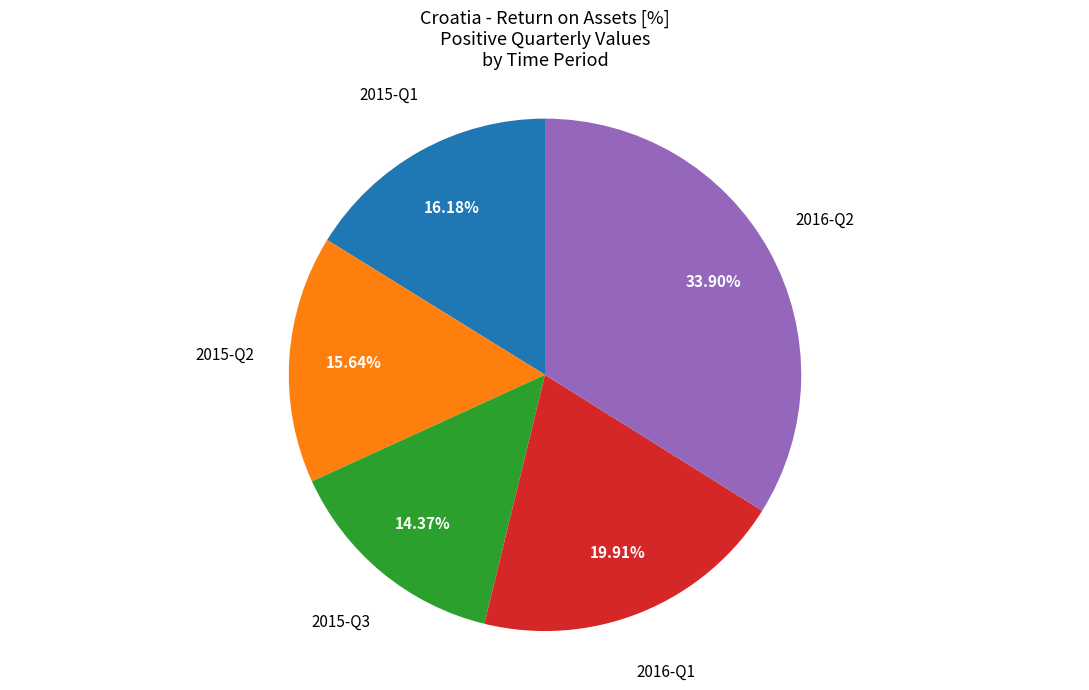

To the nearest percent, what is the difference between the largest and smallest slice percentages?

20%